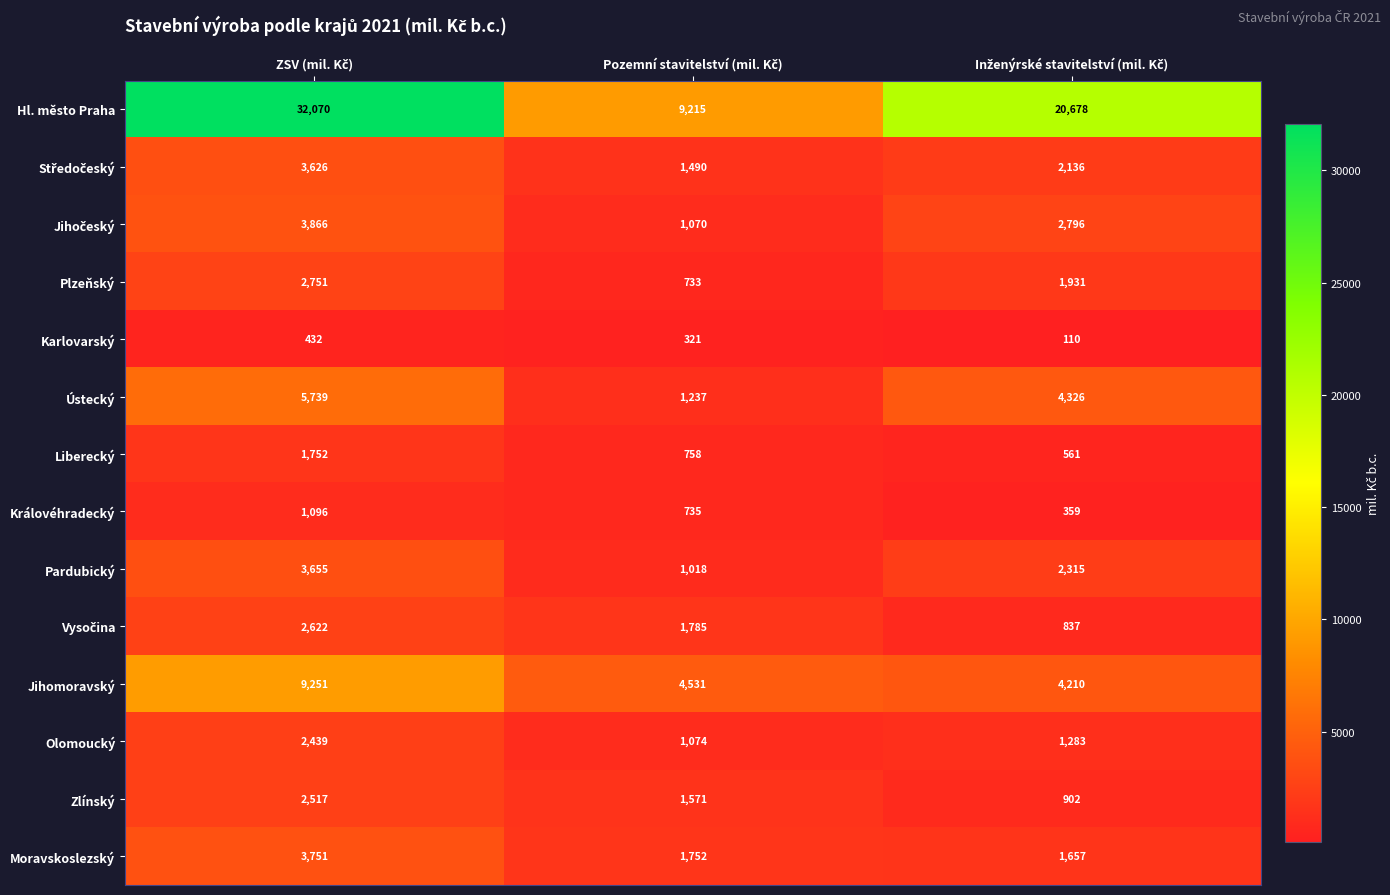

What is the greatest value displayed?

32070